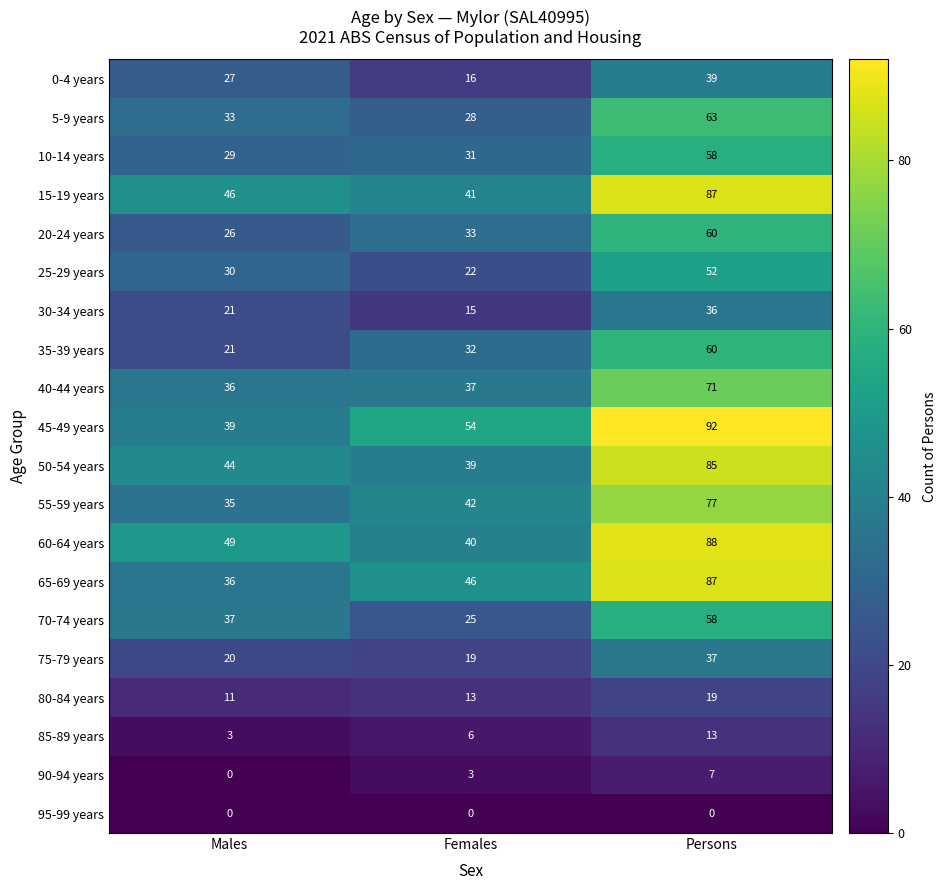

Which series changed the most between Males and Females?

45-49 years